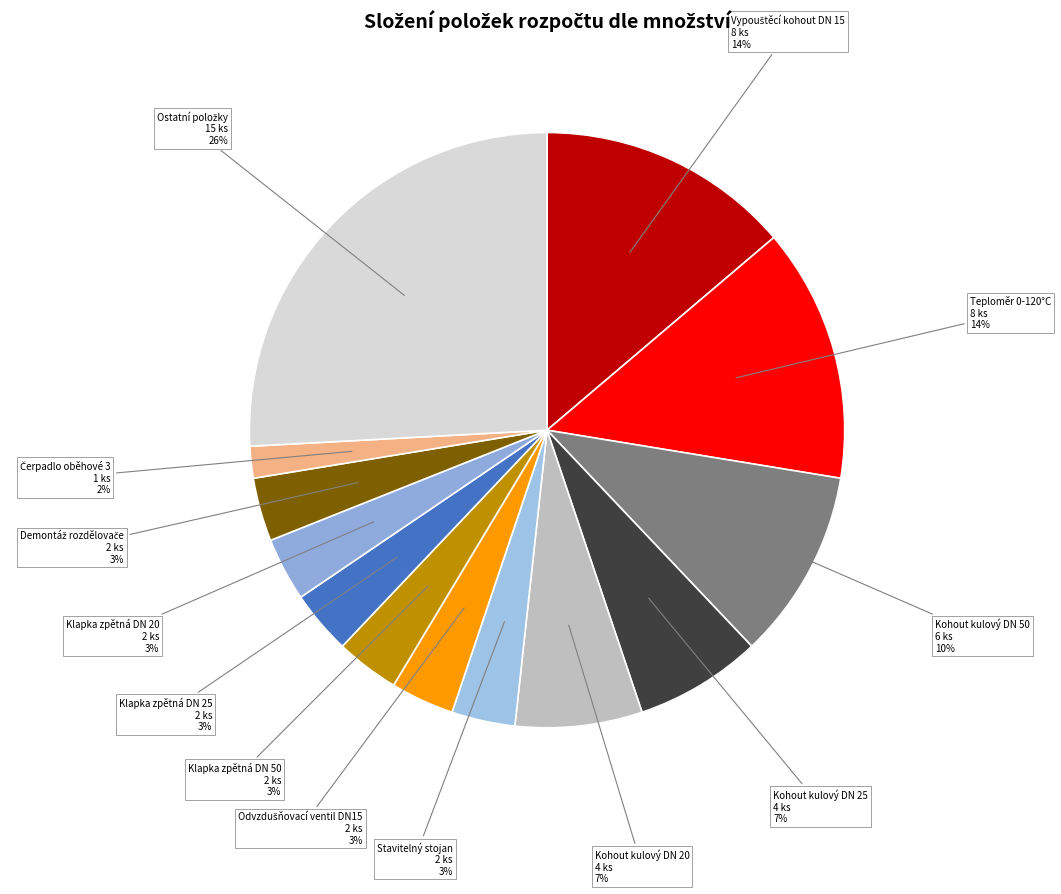

Does any single category account for the majority?

No